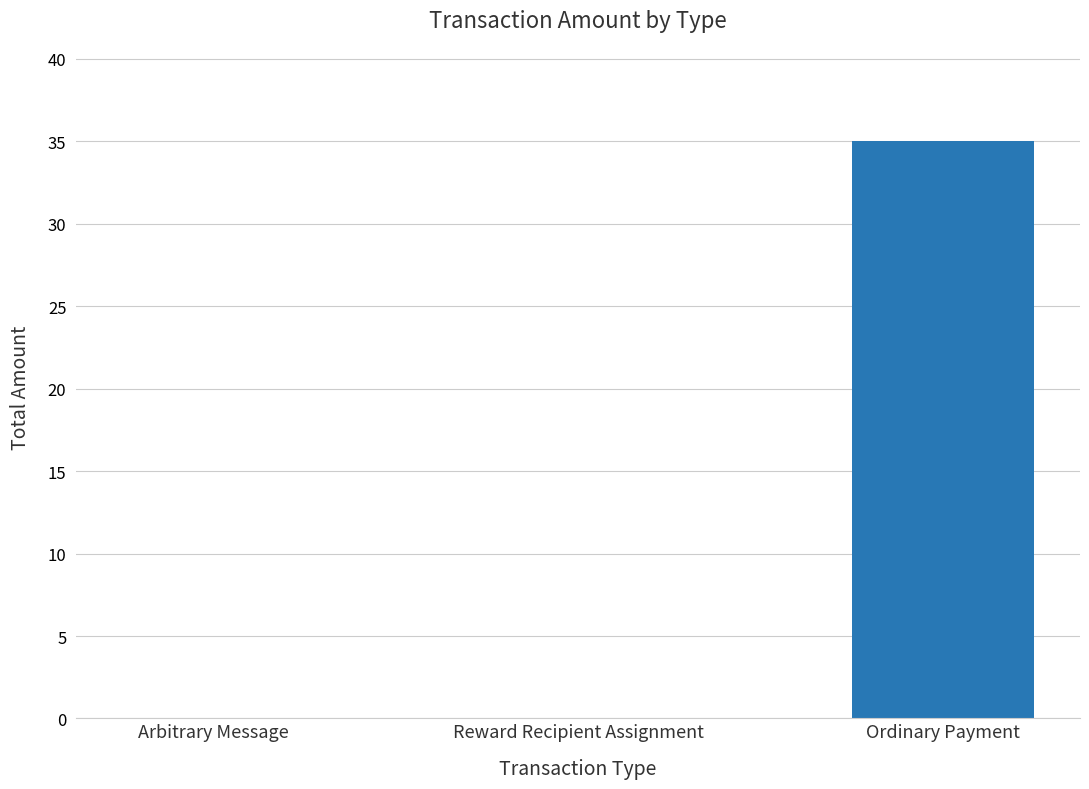

The value at Ordinary Payment is 35. True or false?

True